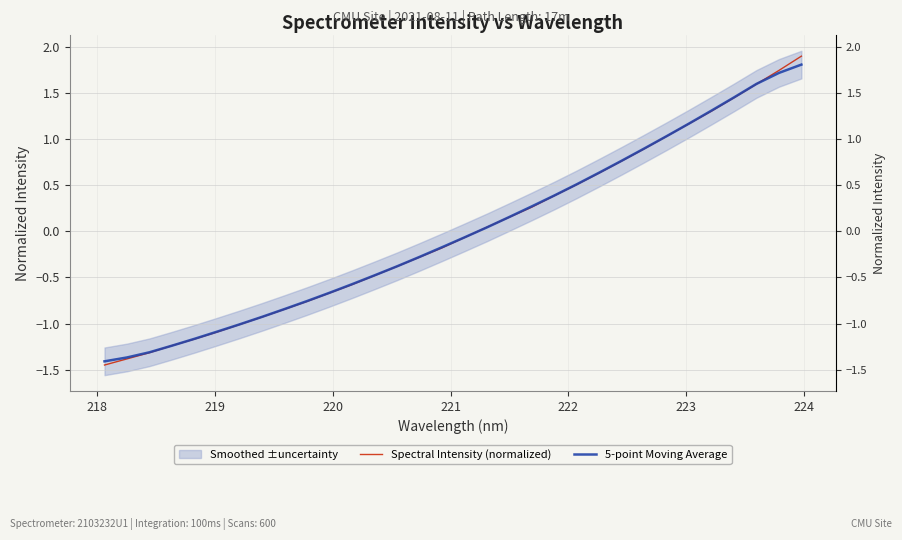

How many values in 5-point Moving Average are below zero?

17